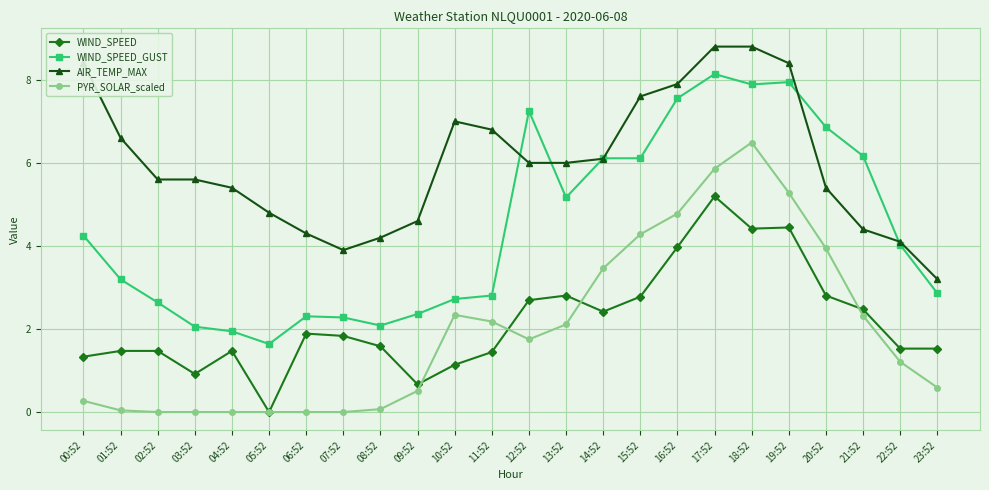

What is the difference between the maximum and minimum values in the PYR_SOLAR_scaled series?

6.5